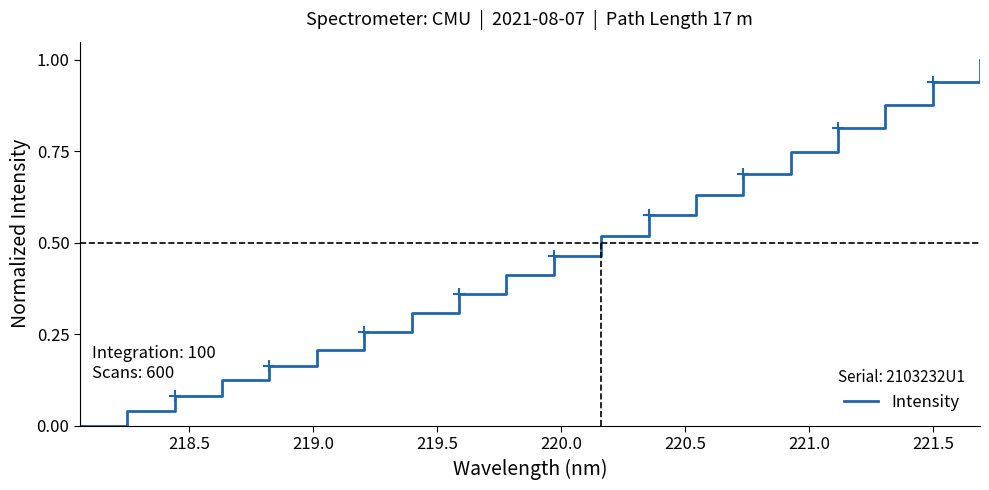

What is the maximum value shown in the chart?

1.0